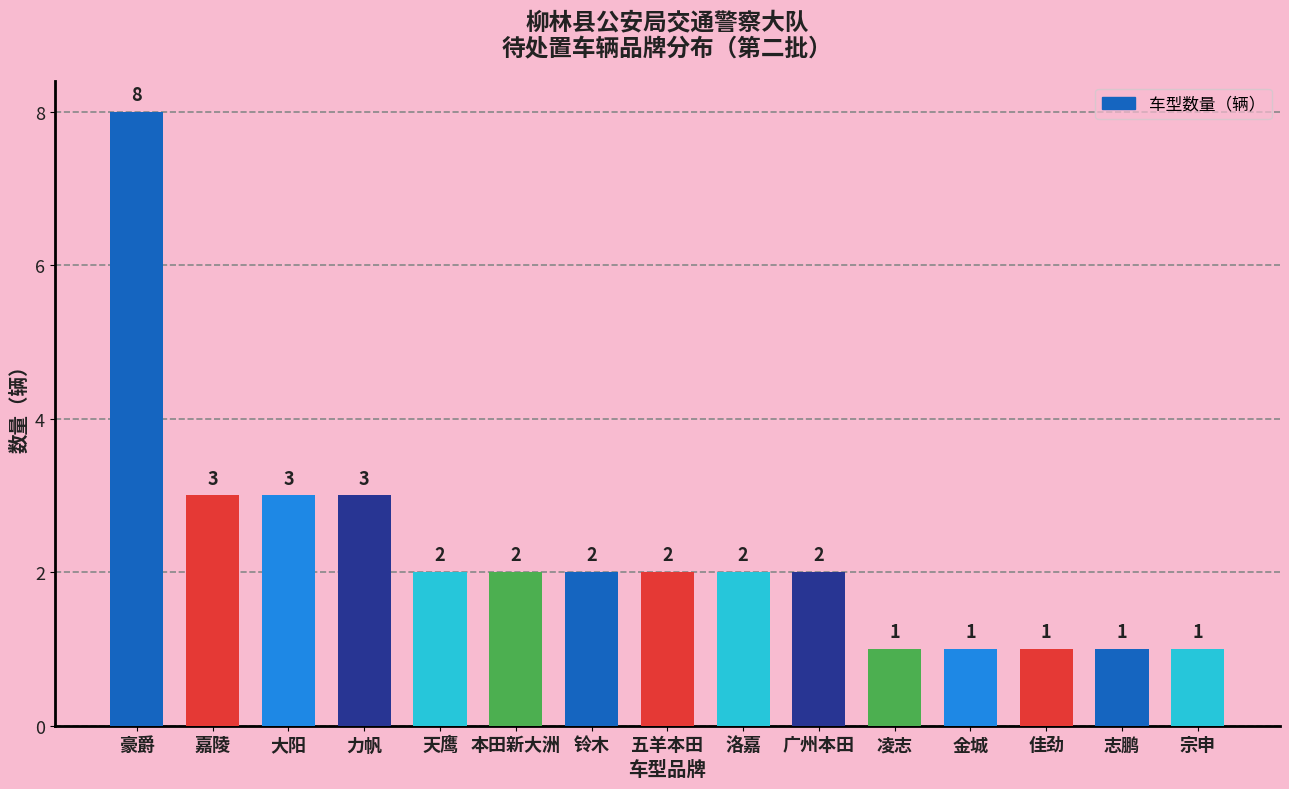

Reading left to right, list all the values displayed in this chart.

8	3	3	3	2	2	2	2	2	2	1	1	1	1	1